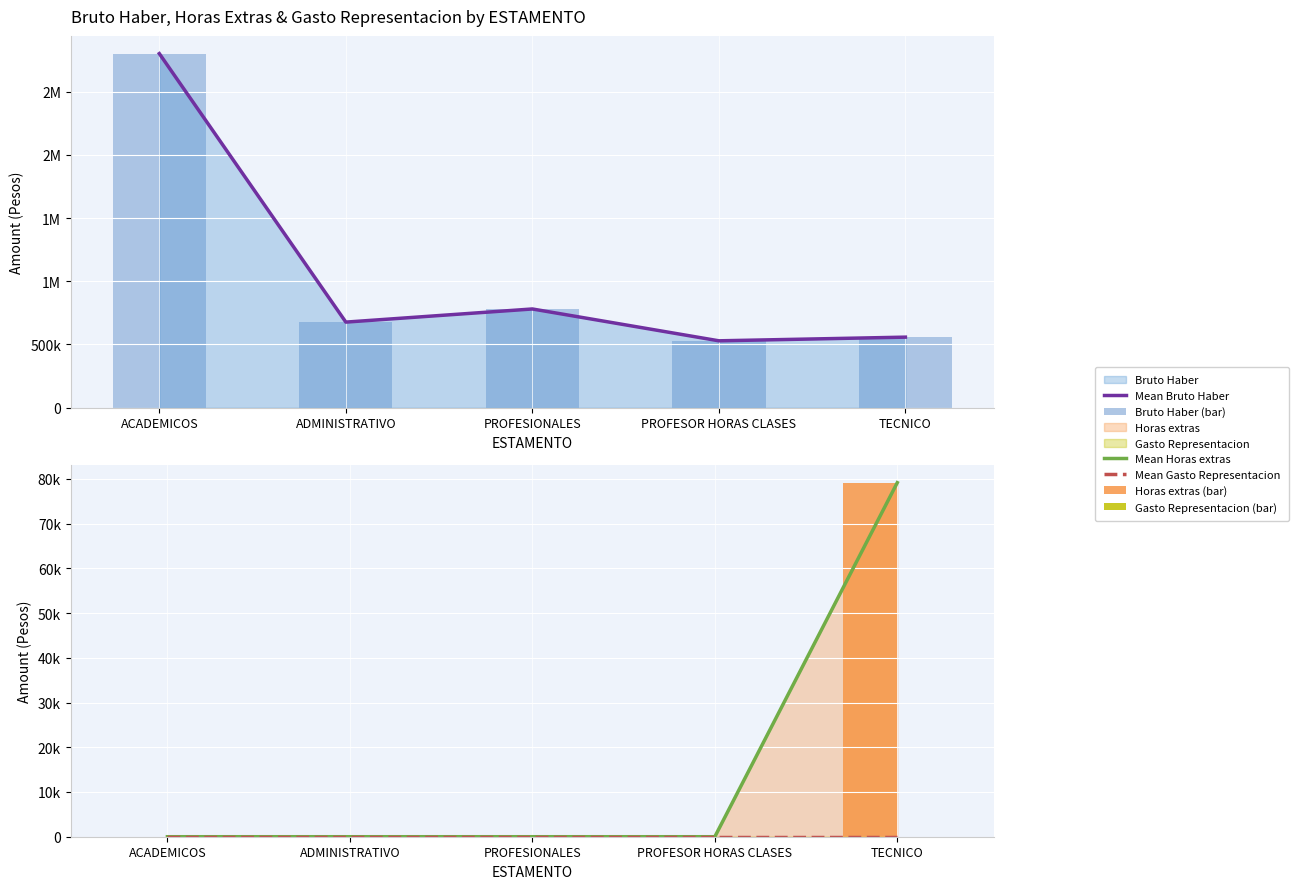

At which category is the sum across all series the highest?

ACADEMICOS